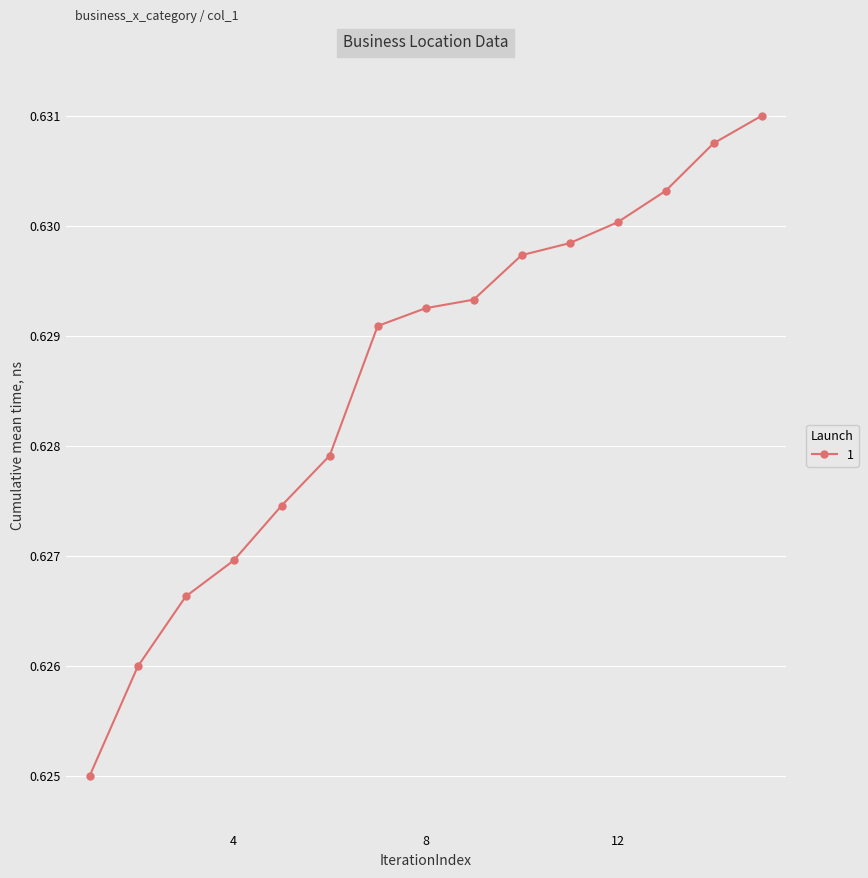

What is the sum of all values?

9.4